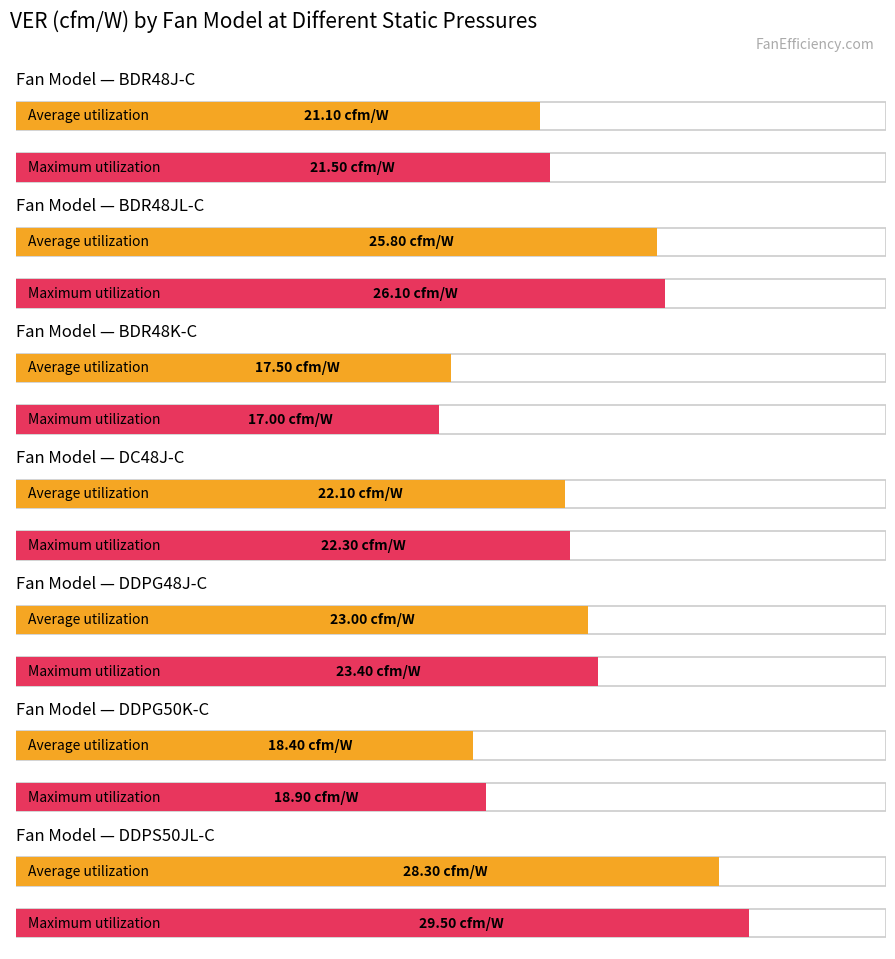

Which series changed the most between BDR48J-C and DDPG50K-C?

Average utilization